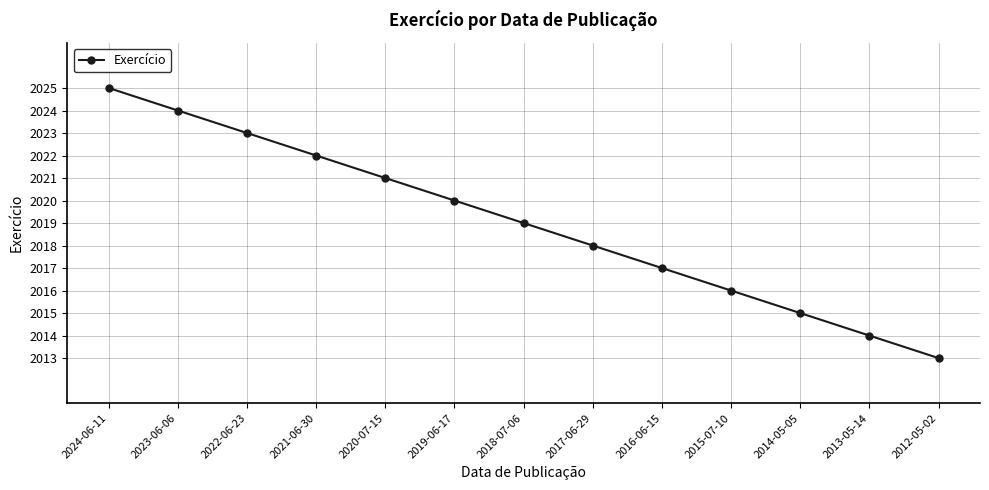

Reading left to right, list all the values displayed in this chart.

2025	2024	2023	2022	2021	2020	2019	2018	2017	2016	2015	2014	2013